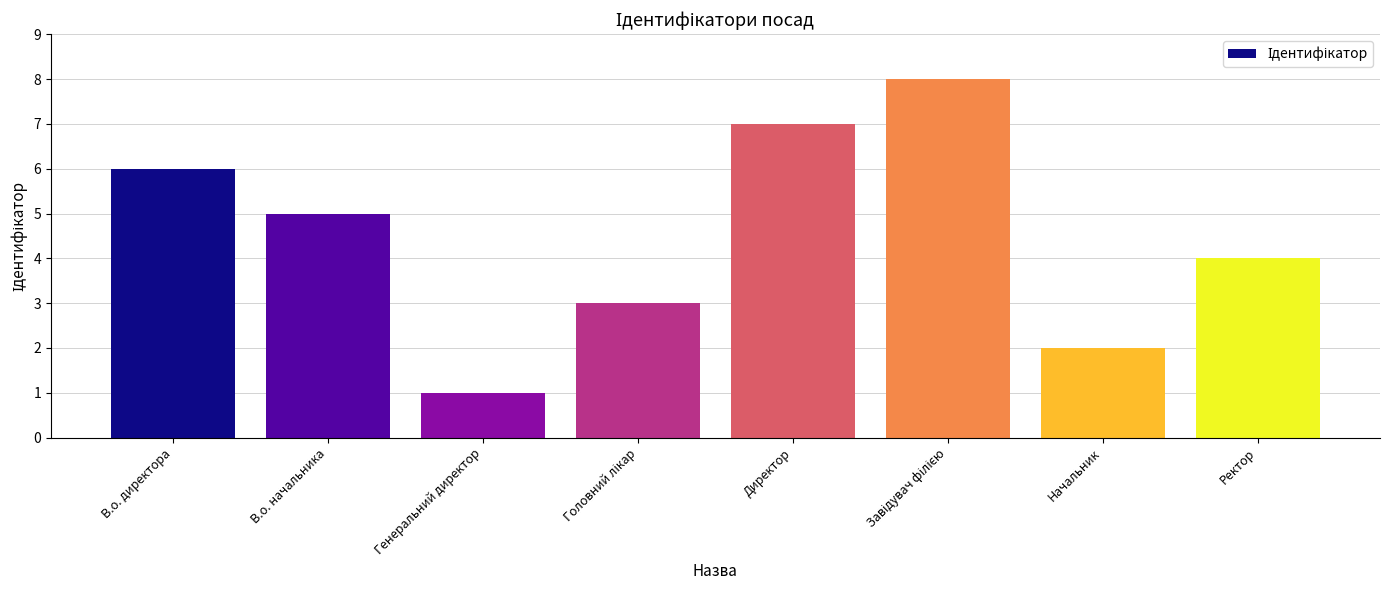

Reading left to right, what are all the values shown in this chart?

6	5	1	3	7	8	2	4